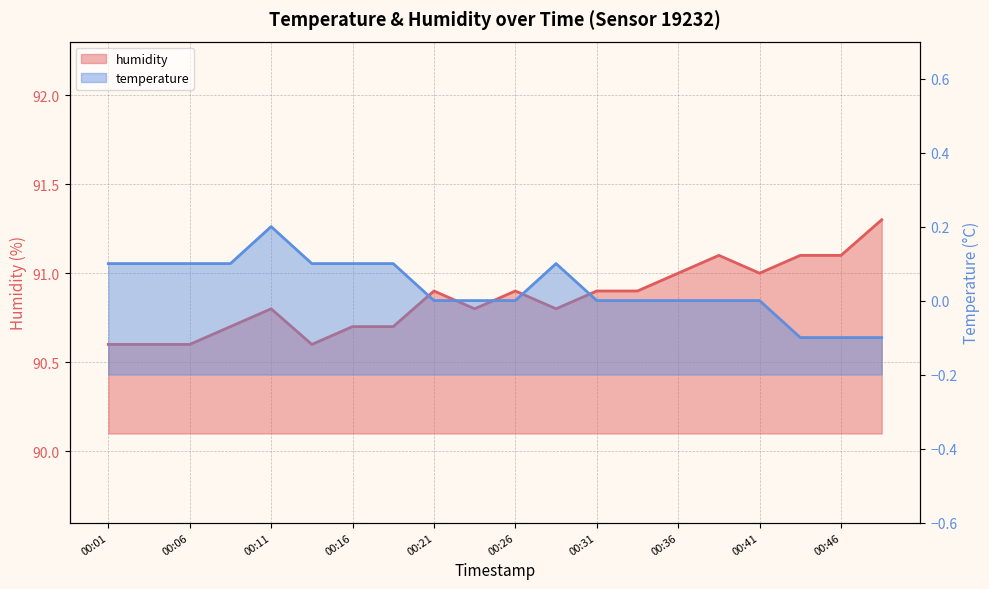

The value of humidity at 00:19 is 90.7. True or false?

True